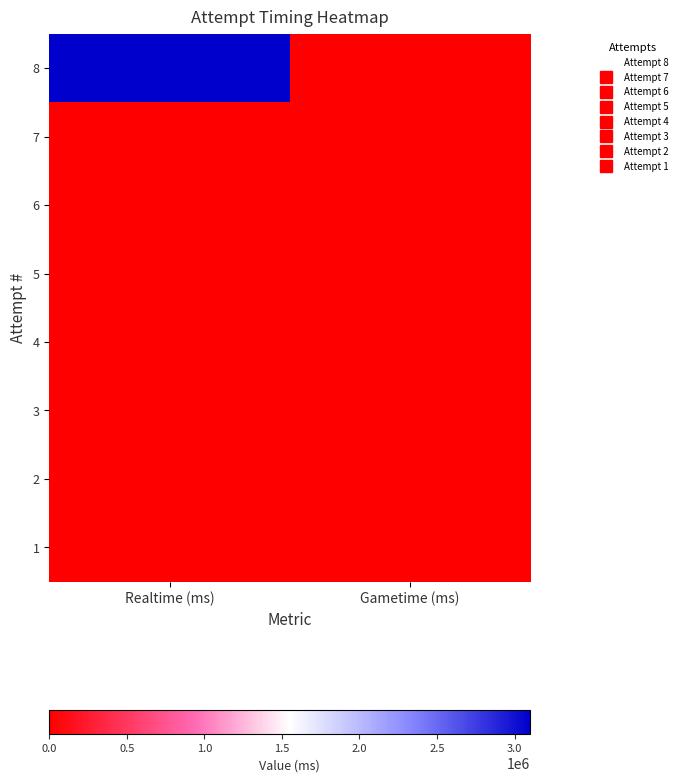

Between Realtime (ms) and Gametime (ms), which is larger?

Realtime (ms)